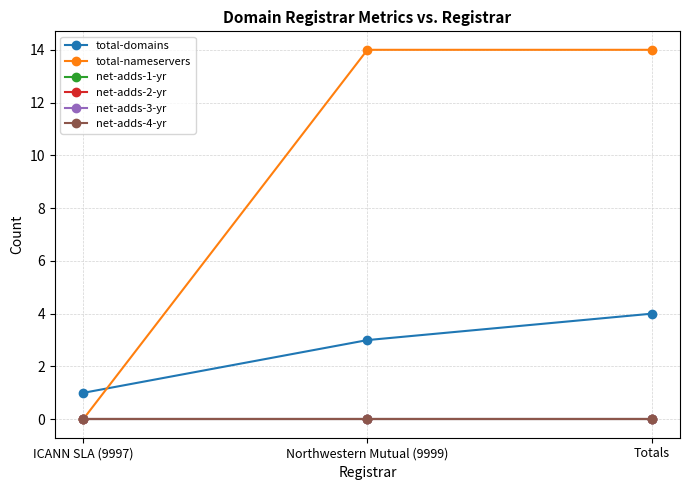

Does the chart have visible grid lines?

Yes